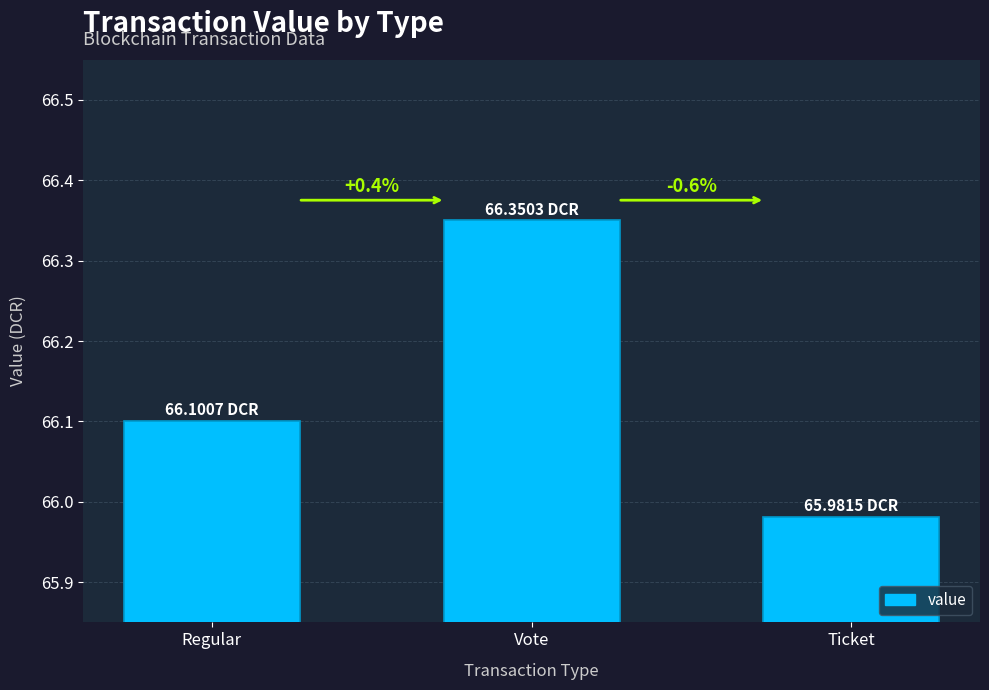

What is the average value?

66.1